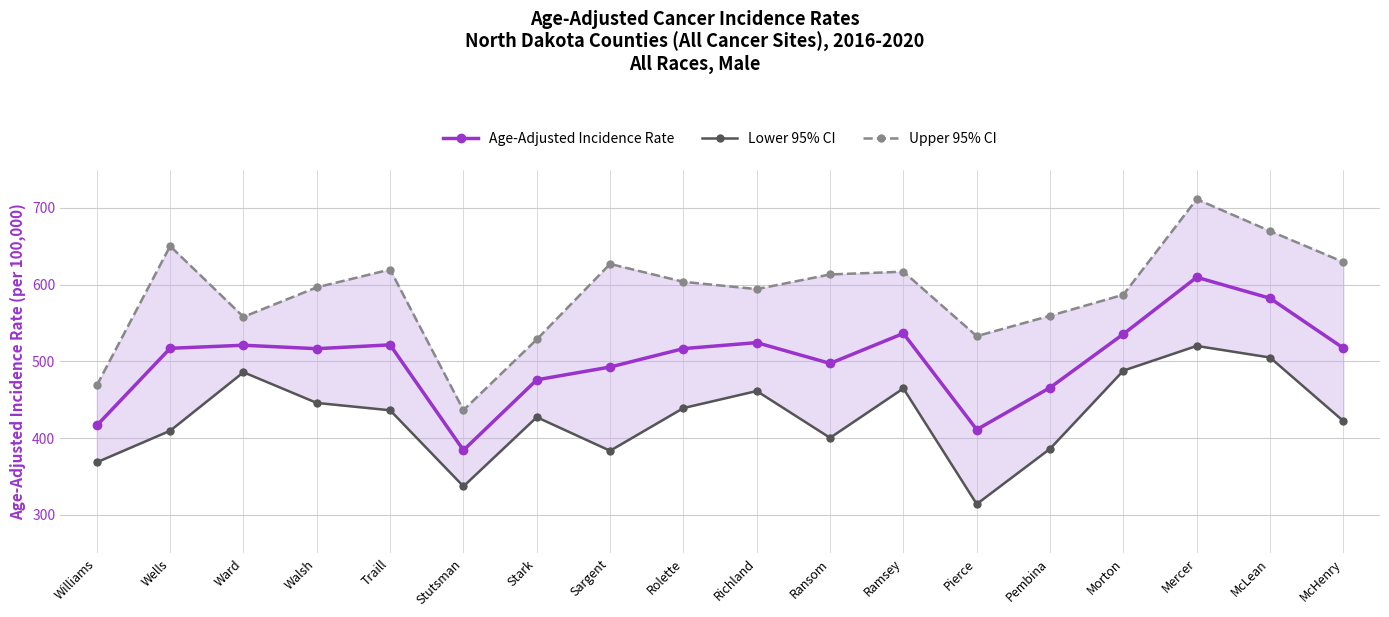

What is the sum of the Age-Adjusted Incidence Rate values at Traill and Ransom?

1018.8